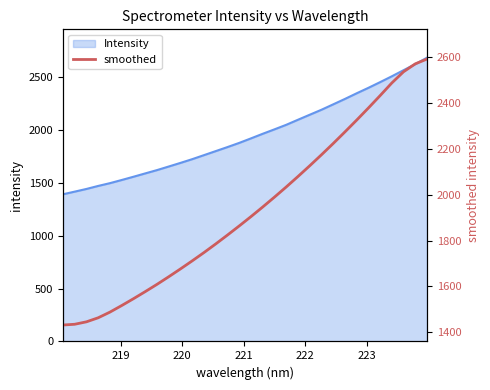

Reading right to left, list all the values displayed in this chart.

2590.5	2569.7	2535.1	2486.3	2431.0	2377.0	2324.3	2272.8	2222.3	2173.2	2125.3	2078.7	2033.1	1989.0	1945.9	1904.1	1863.5	1823.8	1785.0	1747.5	1711.4	1676.3	1642.1	1609.0	1577.3	1546.5	1516.8	1488.1	1463.4	1445.8	1435.2	1431.9